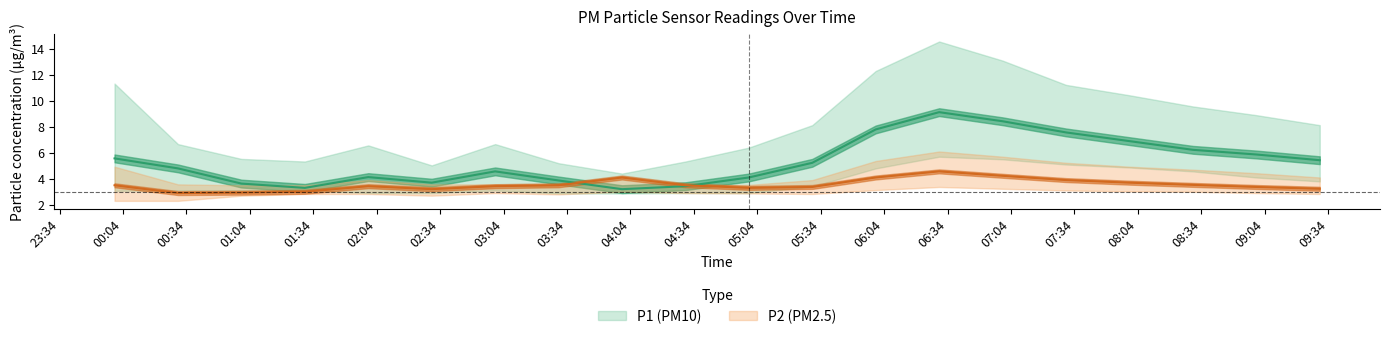

The value of P2 at 04:00 is 4.1. True or false?

True